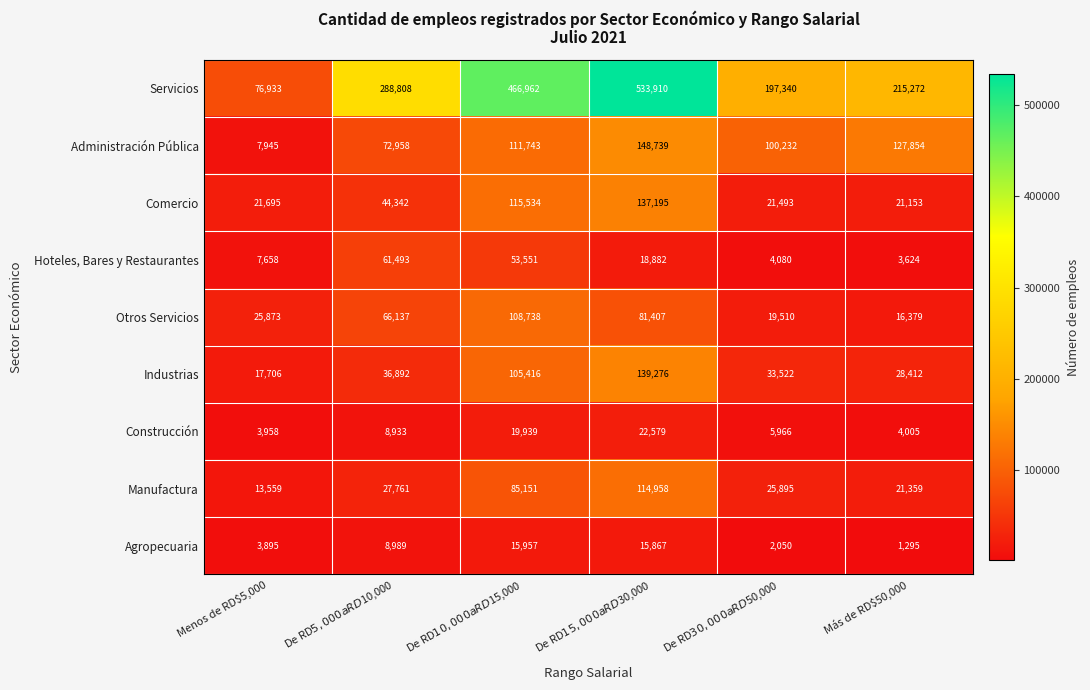

What is the approximate value of Servicios at Más de RD$50,000?

215272